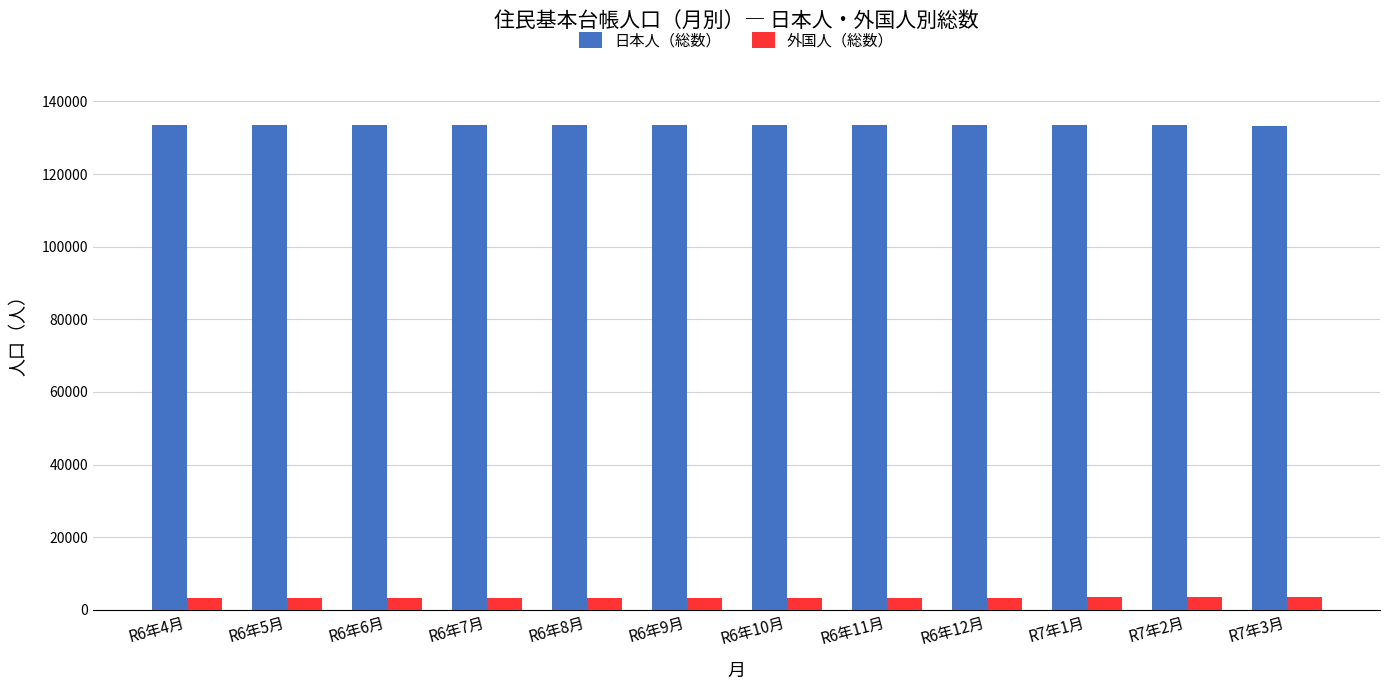

How many bars are there in total?

24